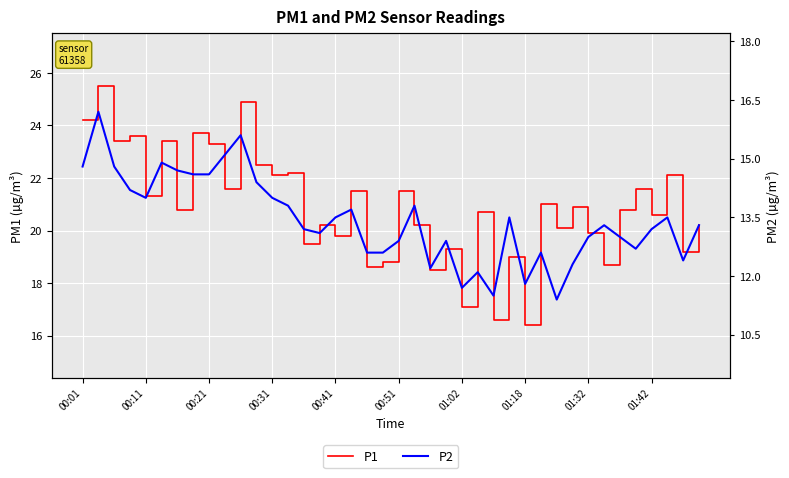

What is the value of the P1 point at the 19th from the left?

18.6